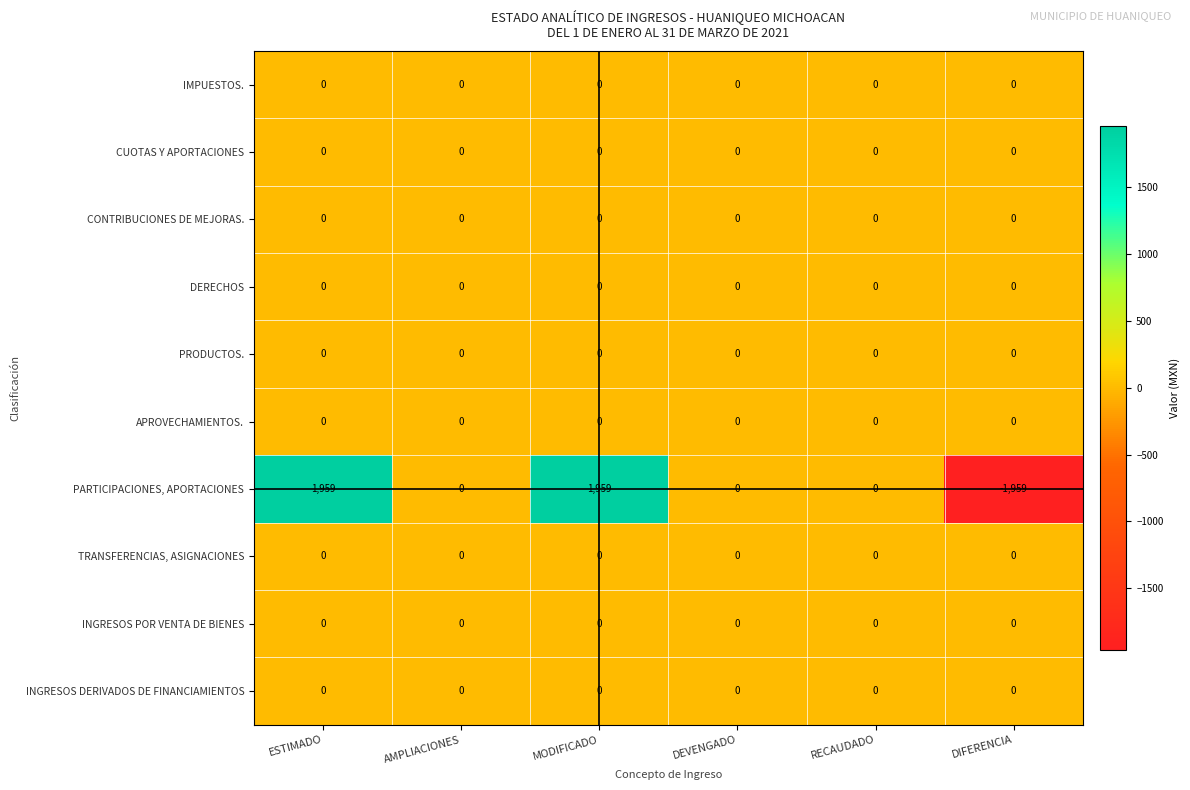

Which series has the largest total across all categories?

PARTICIPACIONES, APORTACIONES